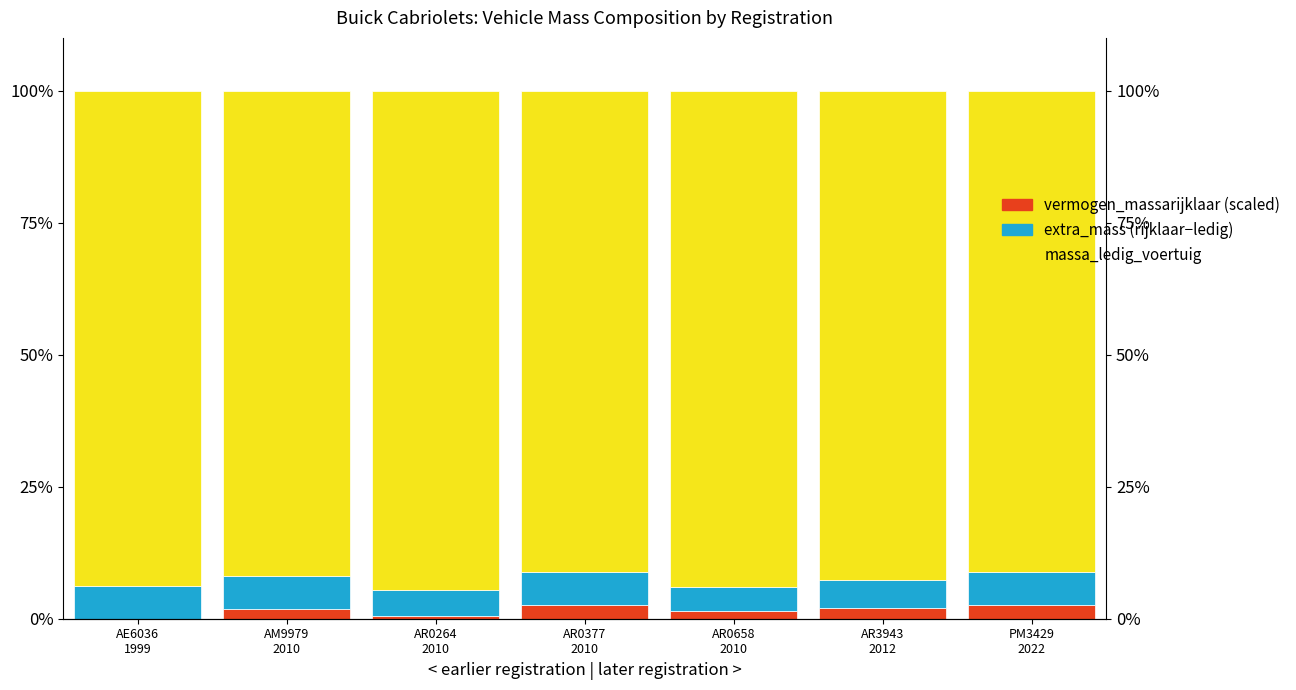

Between PM3429
2022 and AE6036
1999, which is larger?

PM3429
2022